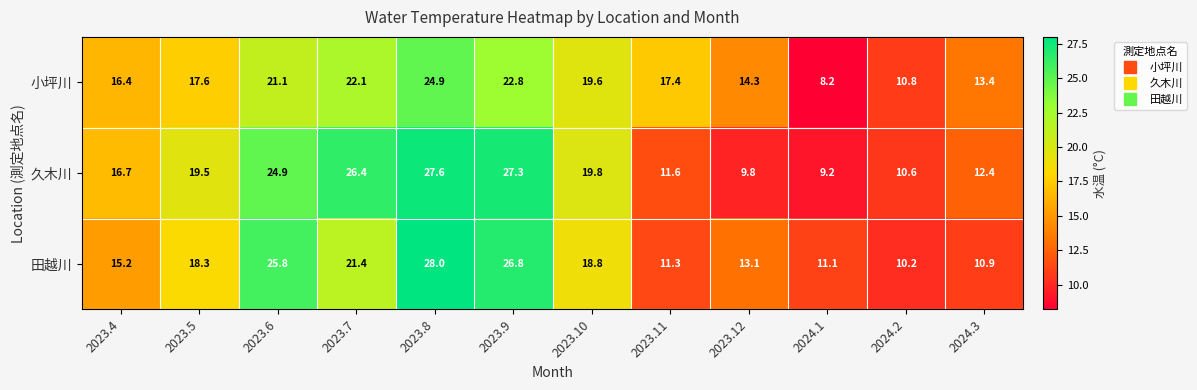

What is the greatest value displayed?

28.0